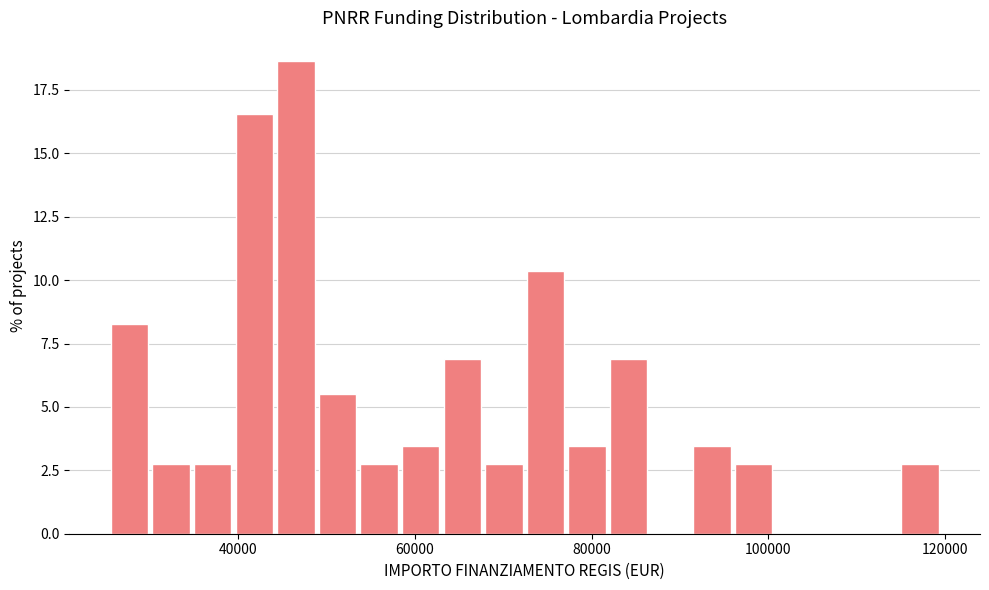

Around what value on the x-axis is the tallest bar? Give the approximate position of its centre, as read against the axis.

46000